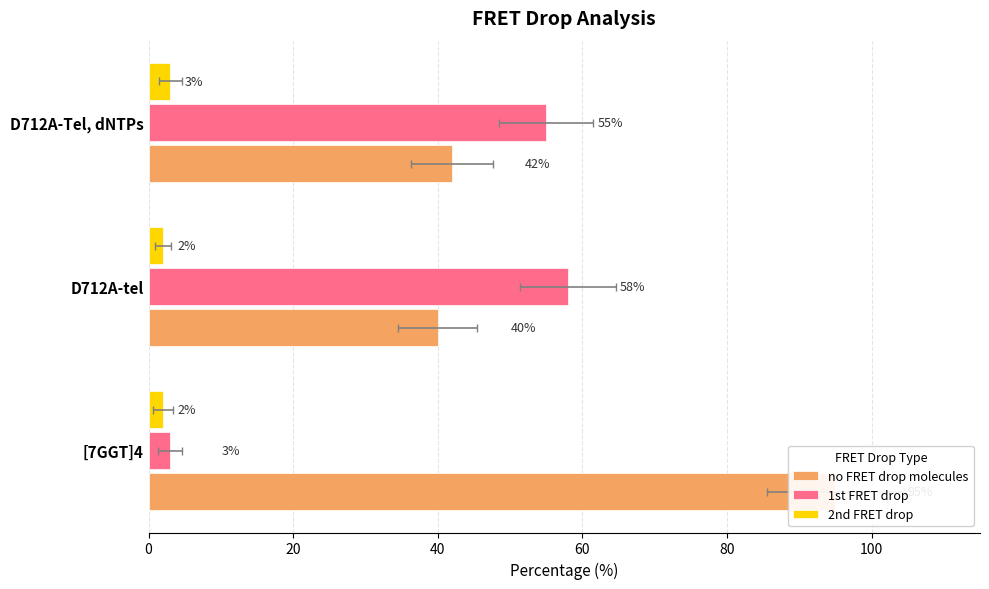

What is the value of the no FRET drop molecules bar at the 1st from the left?

95